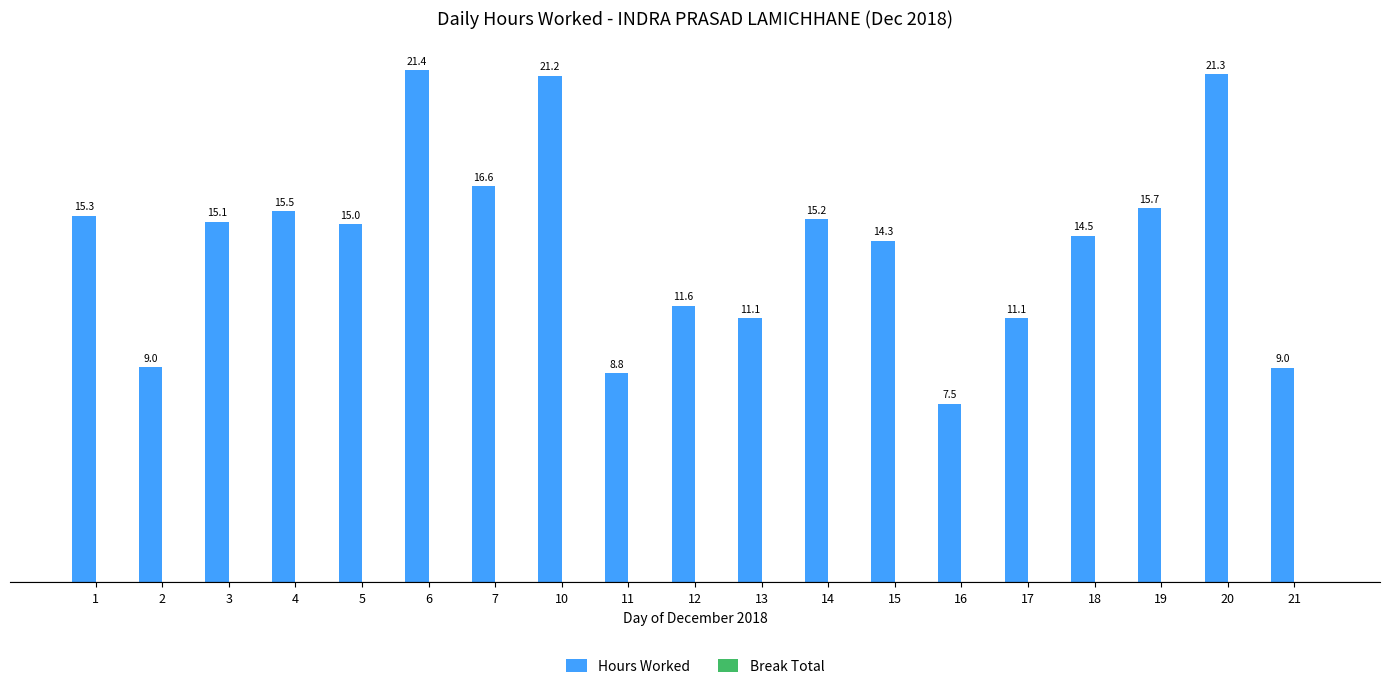

What is the value of the 5th bar from the left?

15.0